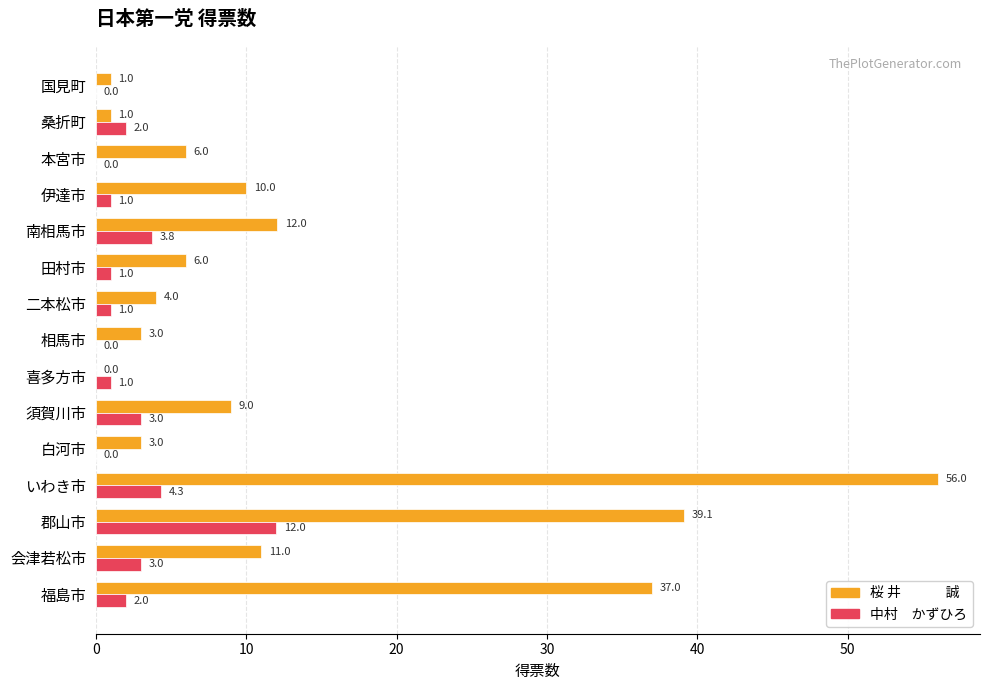

What is the greatest value displayed?

56.0